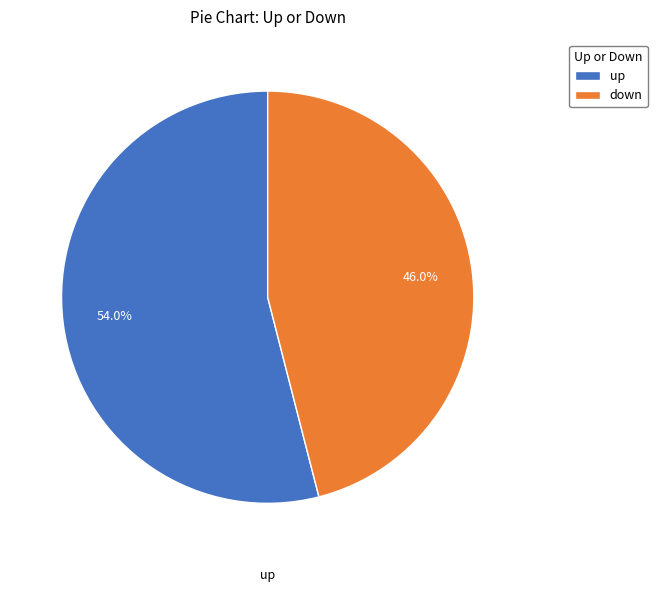

To the nearest percent, what is the combined percentage of down and up?

100%